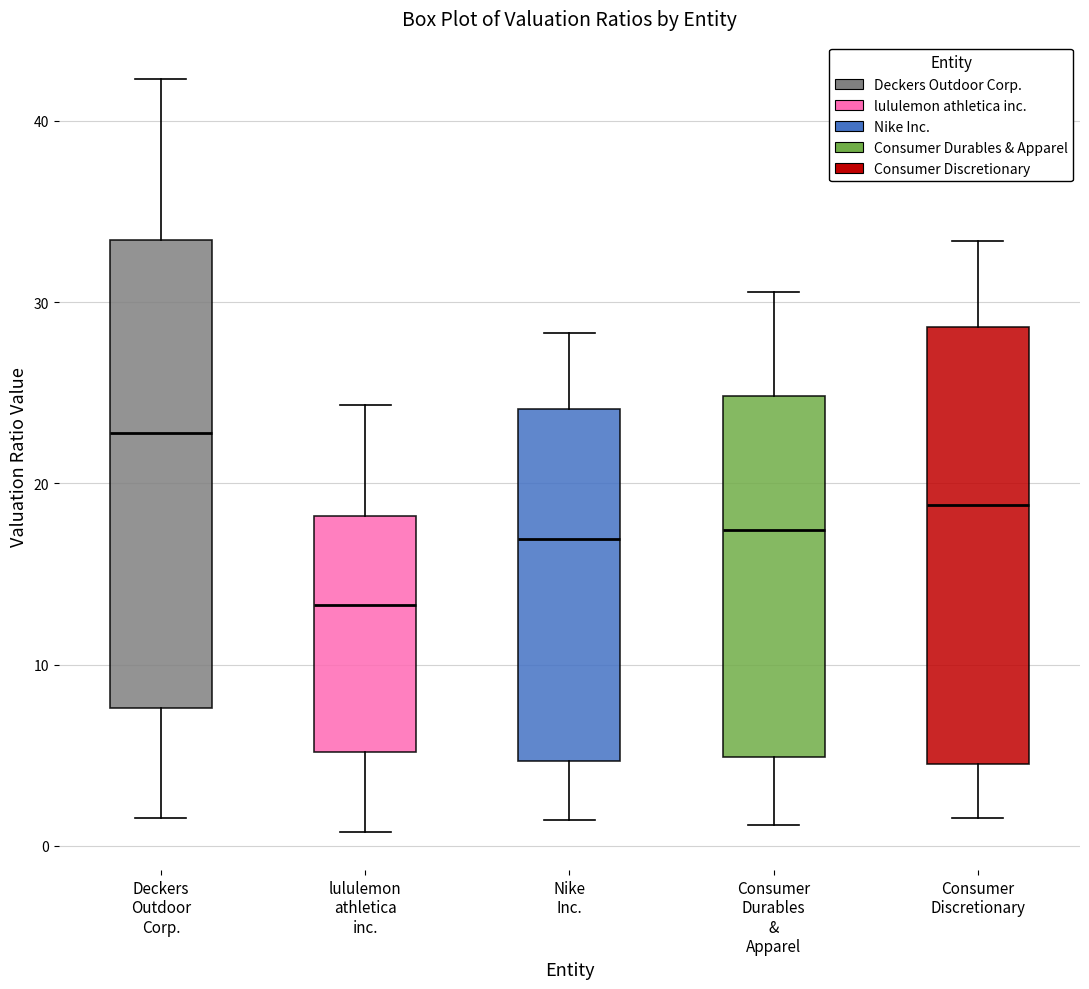

Reading left to right, transcribe this box plot: for each box, give where its median line is, the range the box spans, and where its two whiskers end, as read against the y-axis. The values are not printed on the chart, so give them approximately, as read against the axis.

Deckers Outdoor Corp.: median 23, box 8 to 33, whiskers 2 to 42
lululemon athletica inc.: median 13, box 5 to 18, whiskers 1 to 24
Nike Inc.: median 17, box 5 to 24, whiskers 1 to 28
Consumer Durables & Apparel: median 17, box 5 to 25, whiskers 1 to 31
Consumer Discretionary: median 19, box 5 to 29, whiskers 2 to 33